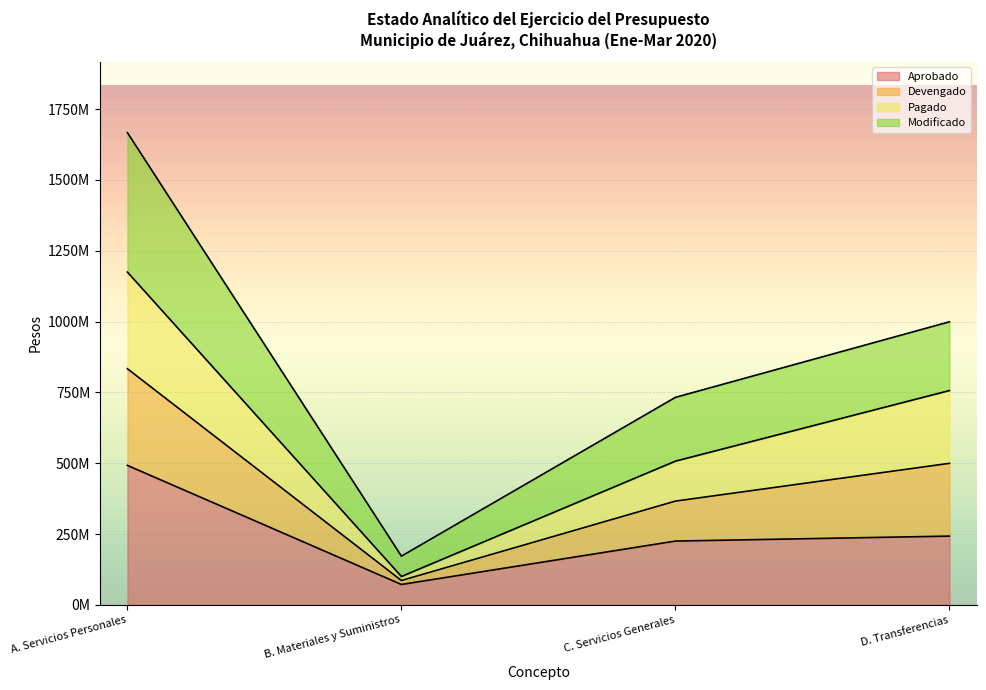

Where does the Modificado series first go above 499547330?

A. Servicios Personales